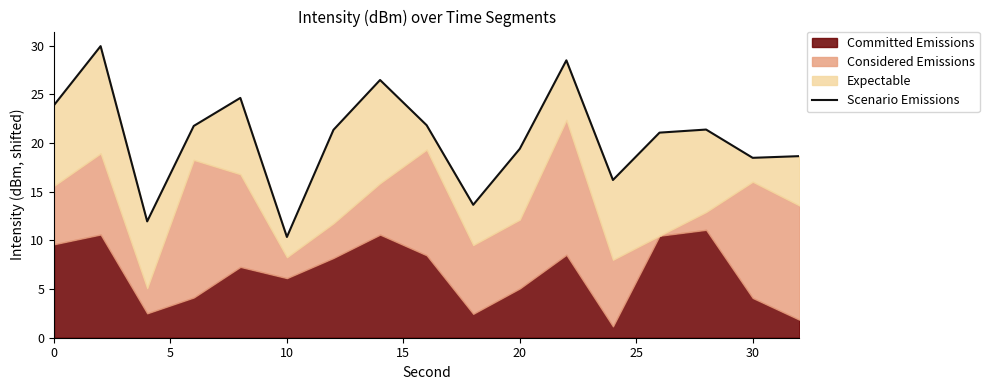

Count the number of categories in the chart.

17